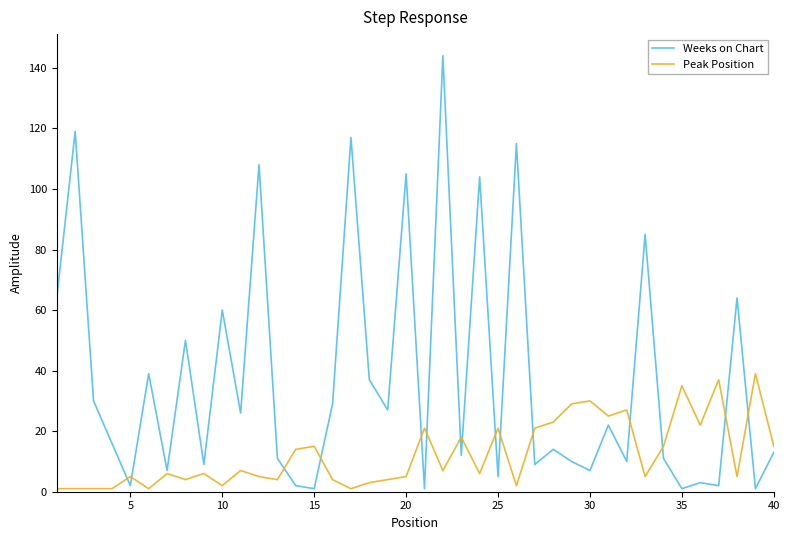

What is the difference between the maximum and minimum values in the Weeks on Chart series?

143